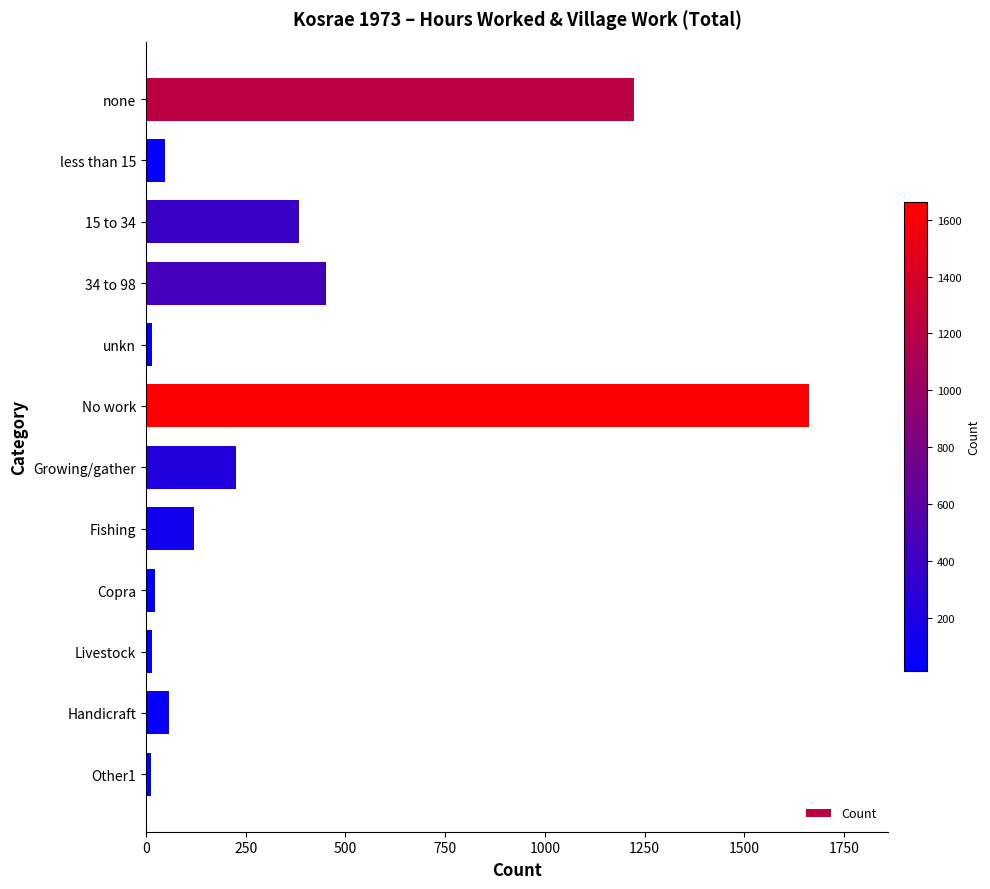

Between less than 15 and 15 to 34, which is larger?

15 to 34